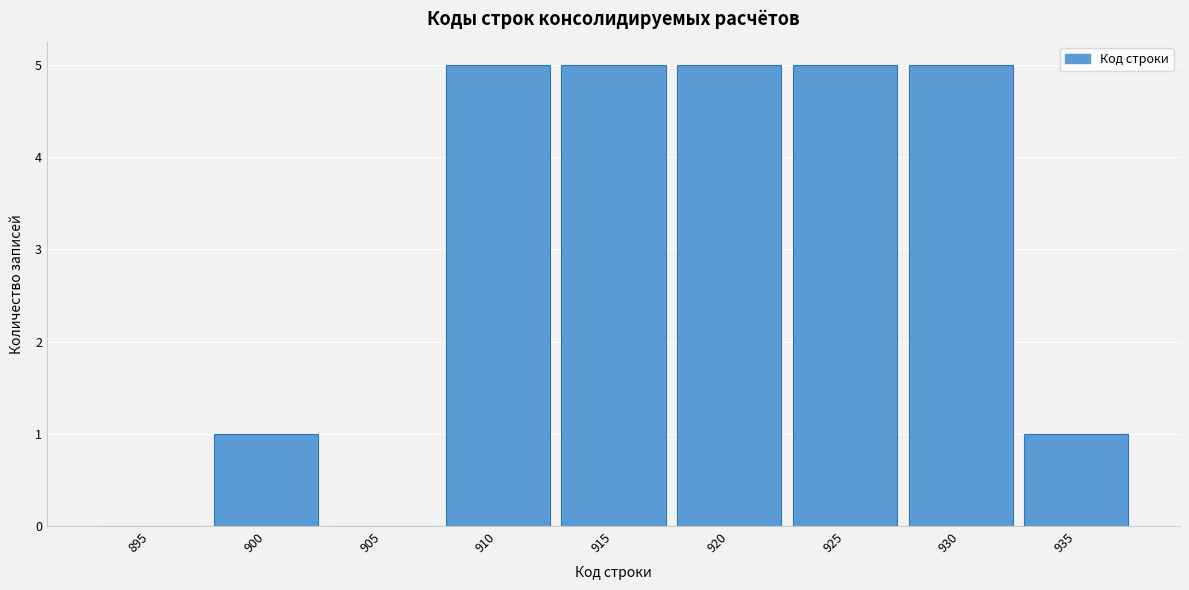

Reading left to right, list all the values displayed in this chart.

895=0	900=1	905=0	910=5	915=5	920=5	925=5	930=5	935=1